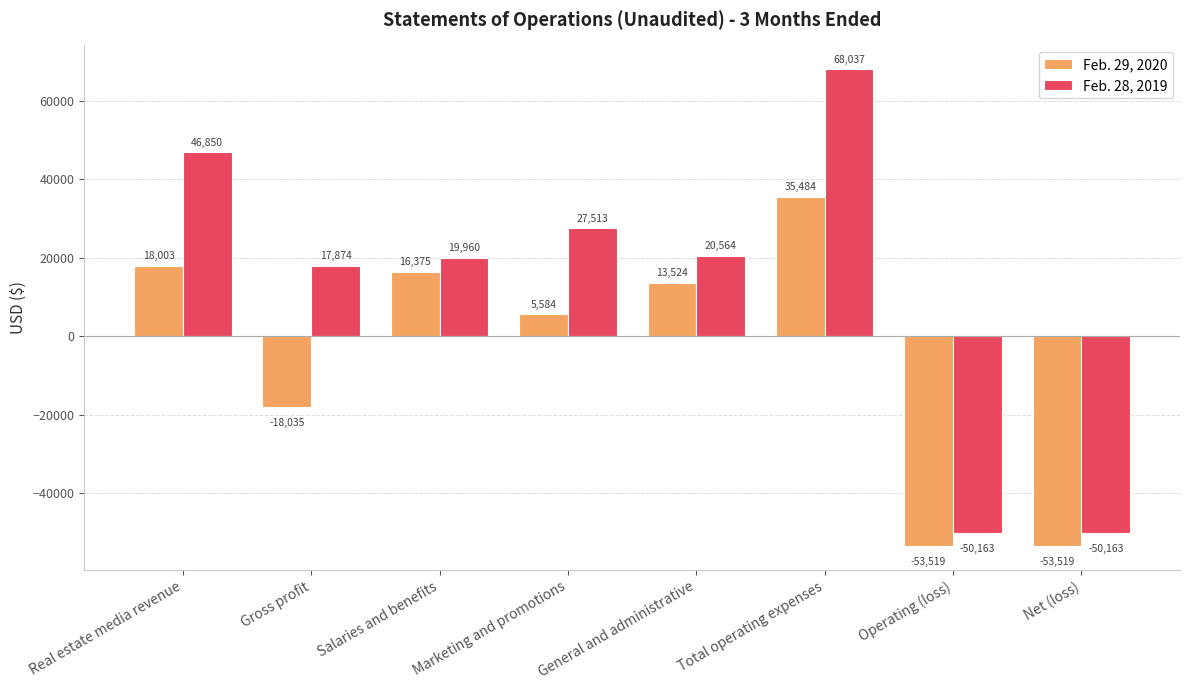

What is the maximum value shown in the chart?

68037